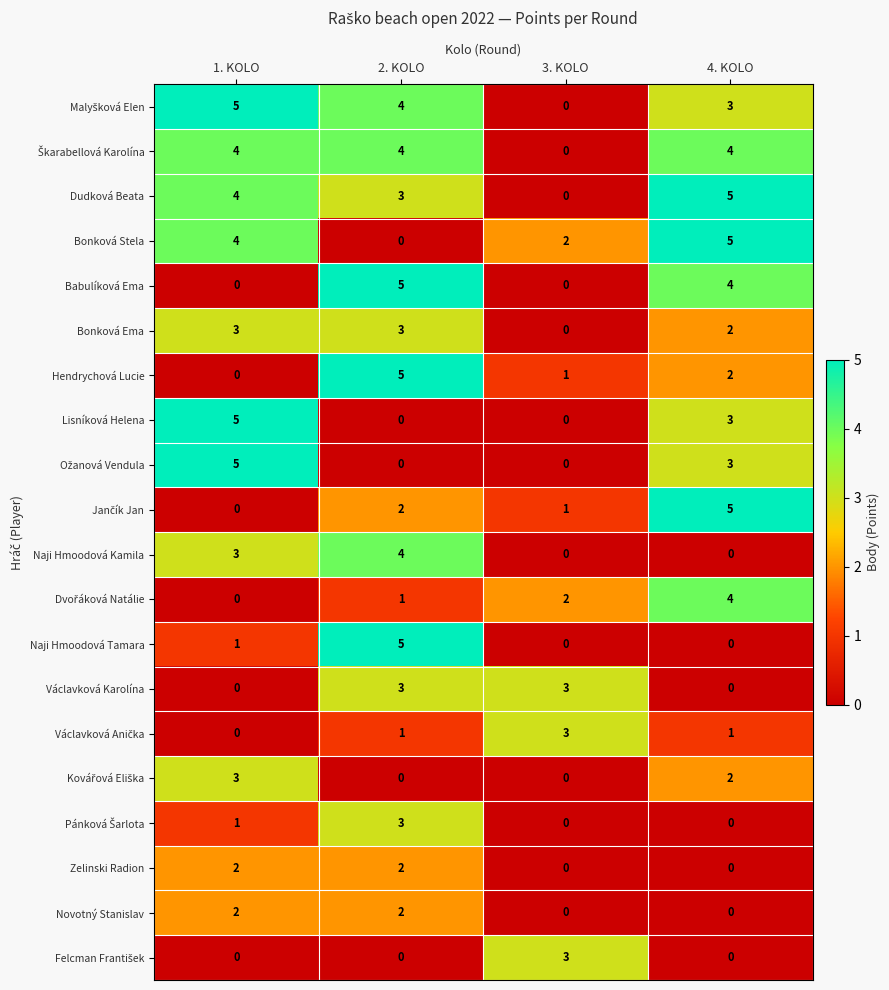

What is the spread (max minus min) of values at 3. KOLO?

3